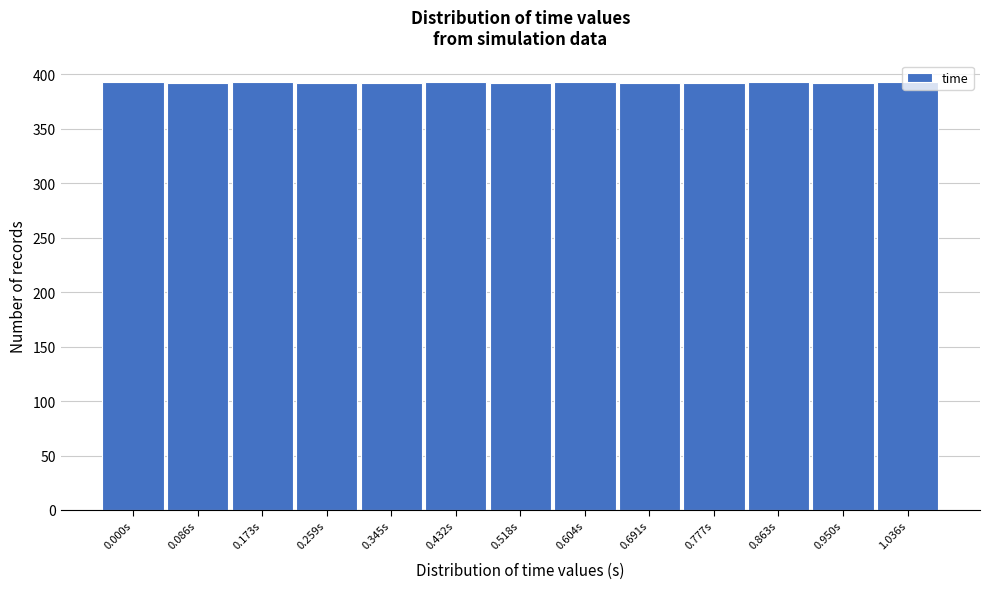

The value at 0.518s is 392. True or false?

True